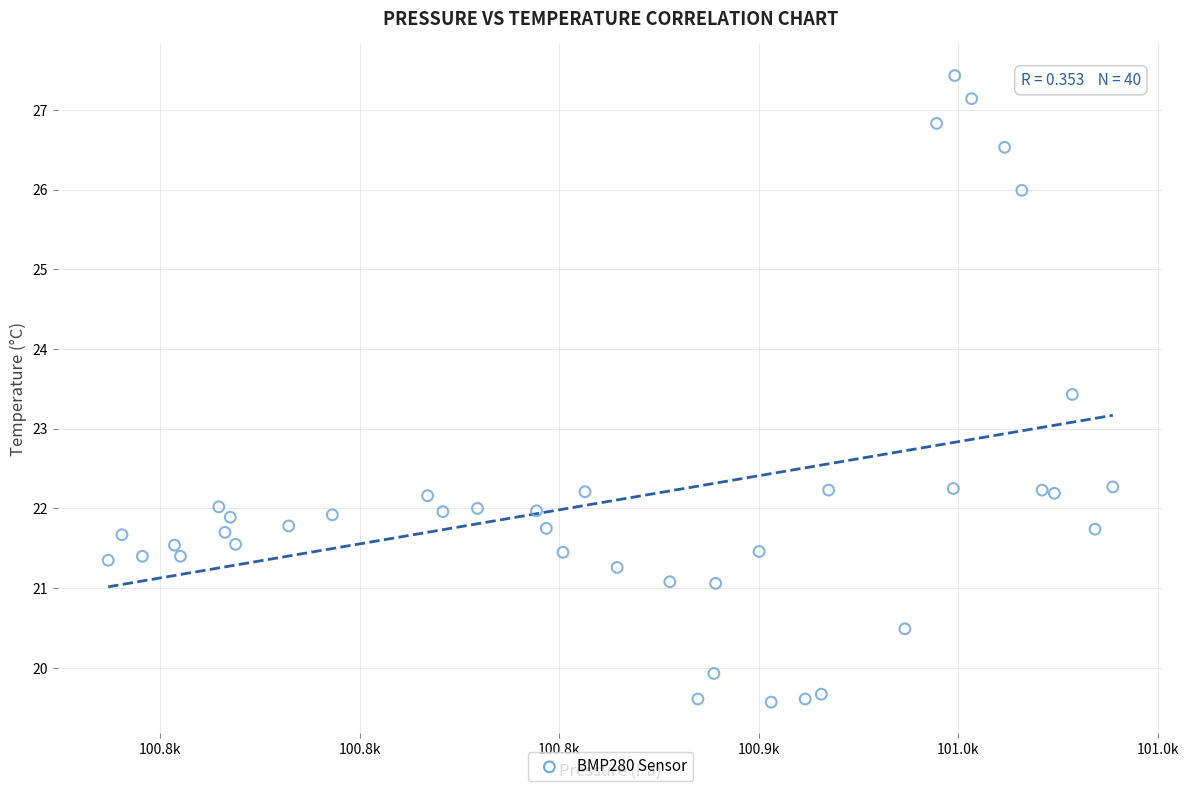

What Y value in the scatter plot is closest to 23?

23.4